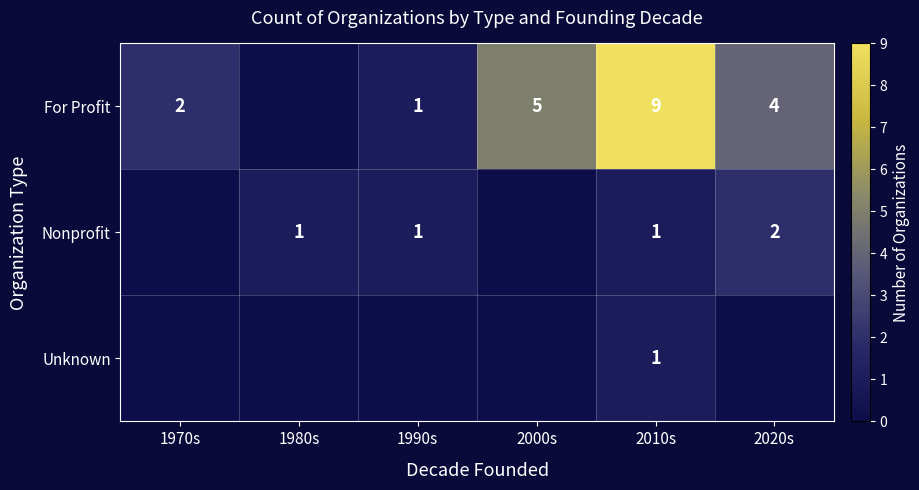

The Unknown series shows 2 at 2010s. True or false?

False